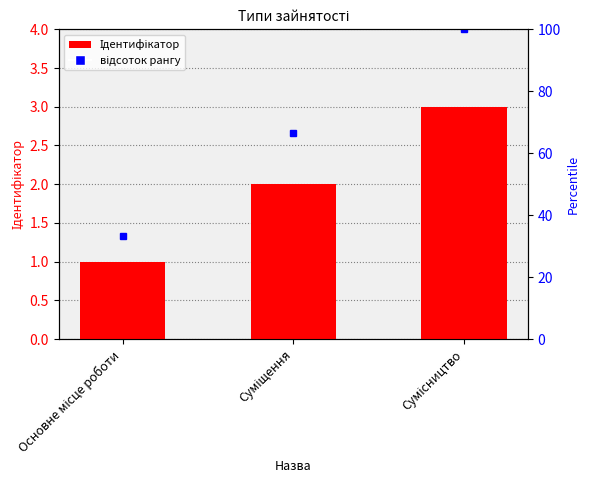

What is the label of the 1st bar from the right?

Сумісництво